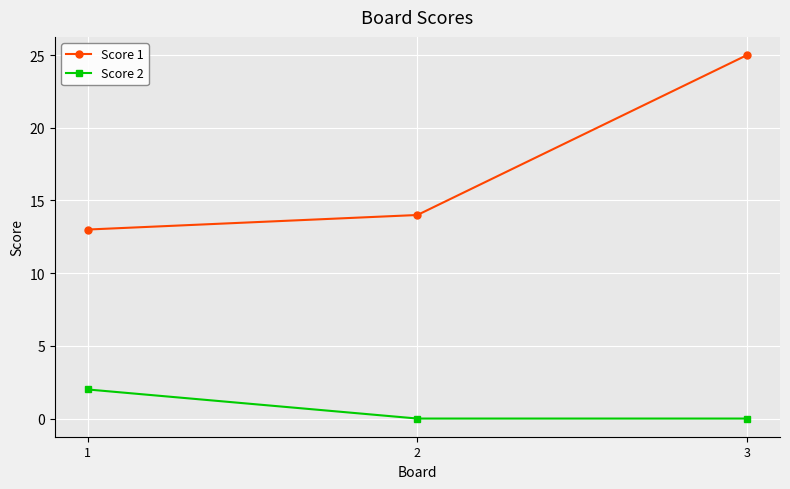

Count the number of data series in this chart.

2